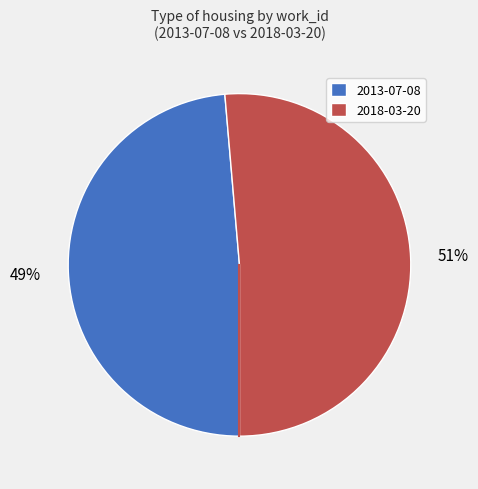

Which has a higher value, 2013-07-08 or 2018-03-20?

2018-03-20